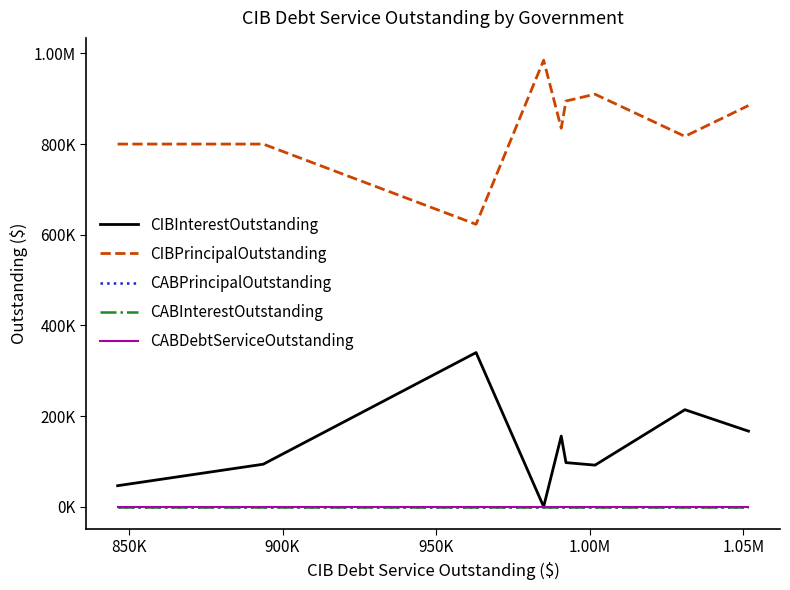

Does the chart display data point markers on the line(s)?

No